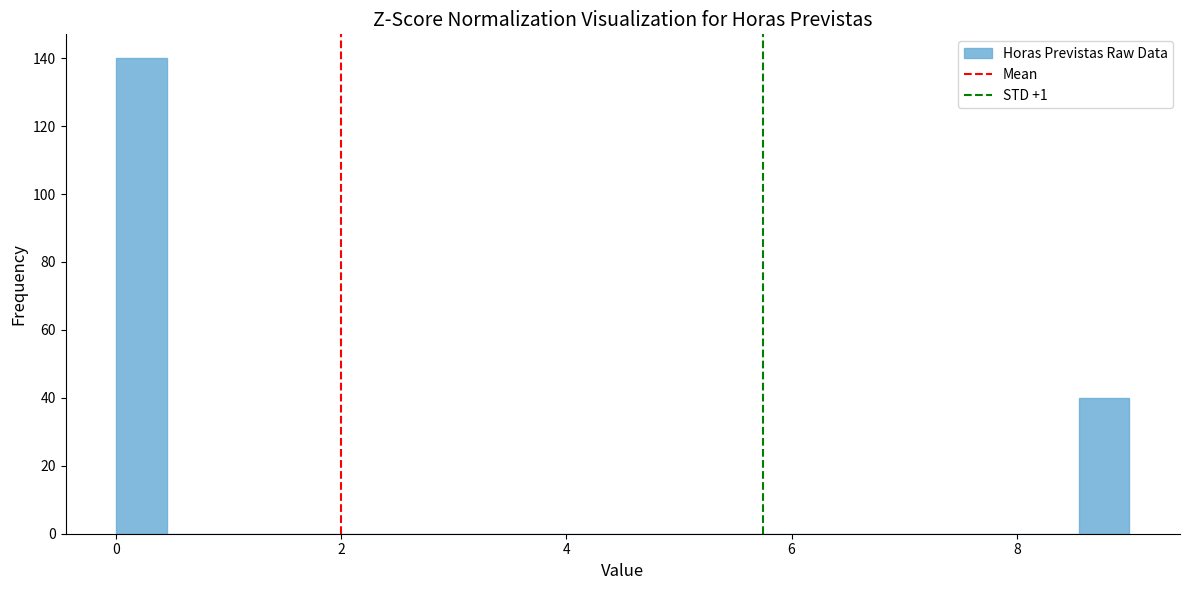

Around what value on the x-axis is the tallest bar? Give the approximate position of its centre, as read against the axis.

0.2